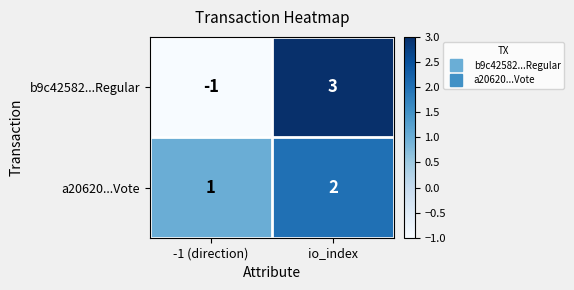

Reading left to right, transcribe all the data shown in this chart.

b9c42582...Regular: -1	3
a20620...Vote: 1	2